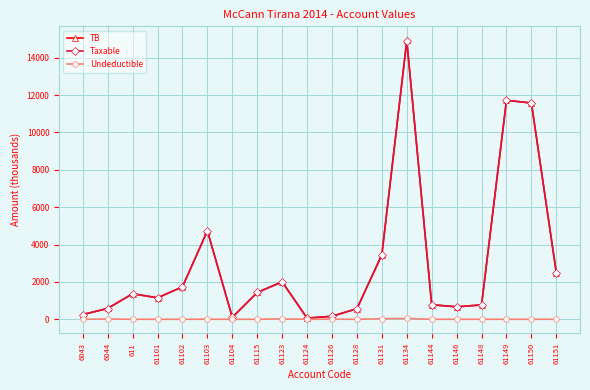

In TB, how many points are lower than both neighbors (excluding endpoints)?

4